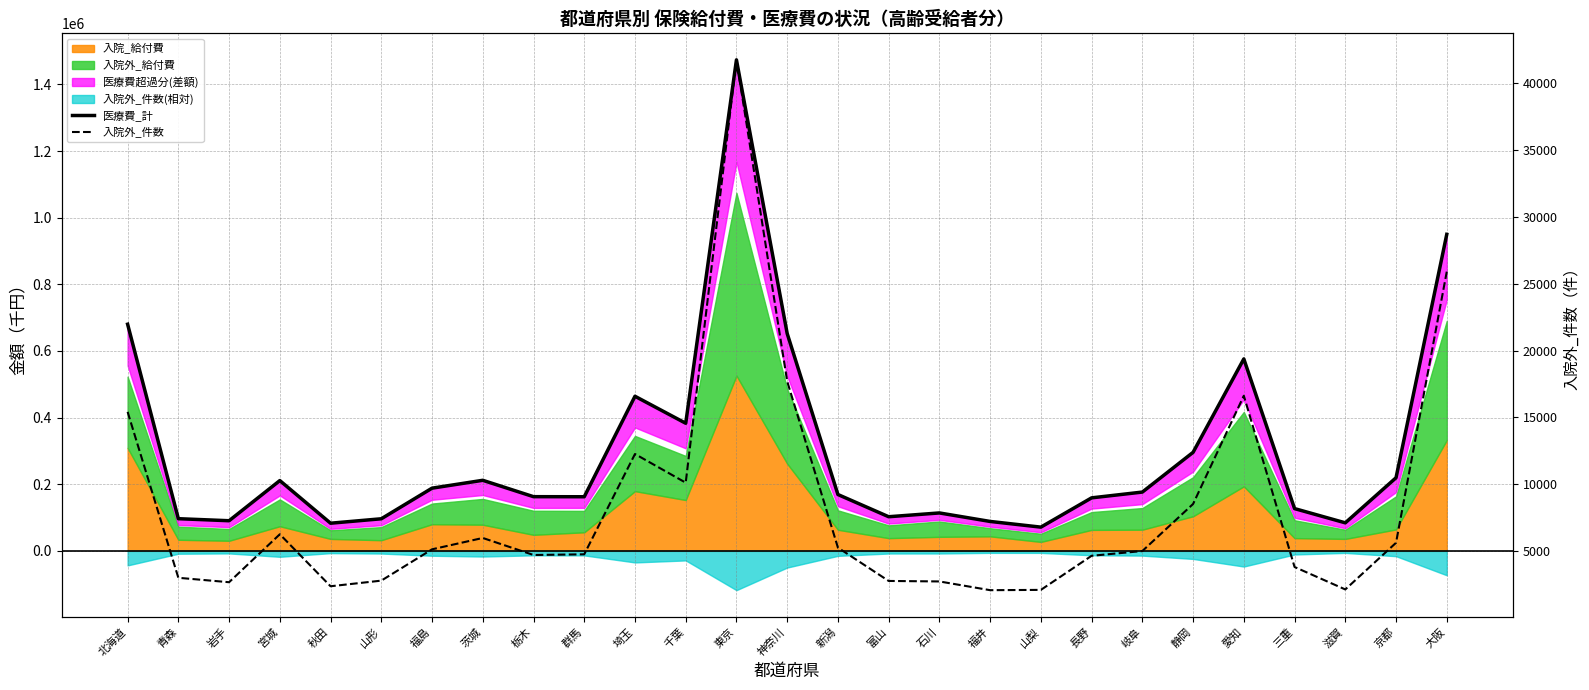

What is the value of the 入院外_件数 point at the 26th from the left?

5632.0